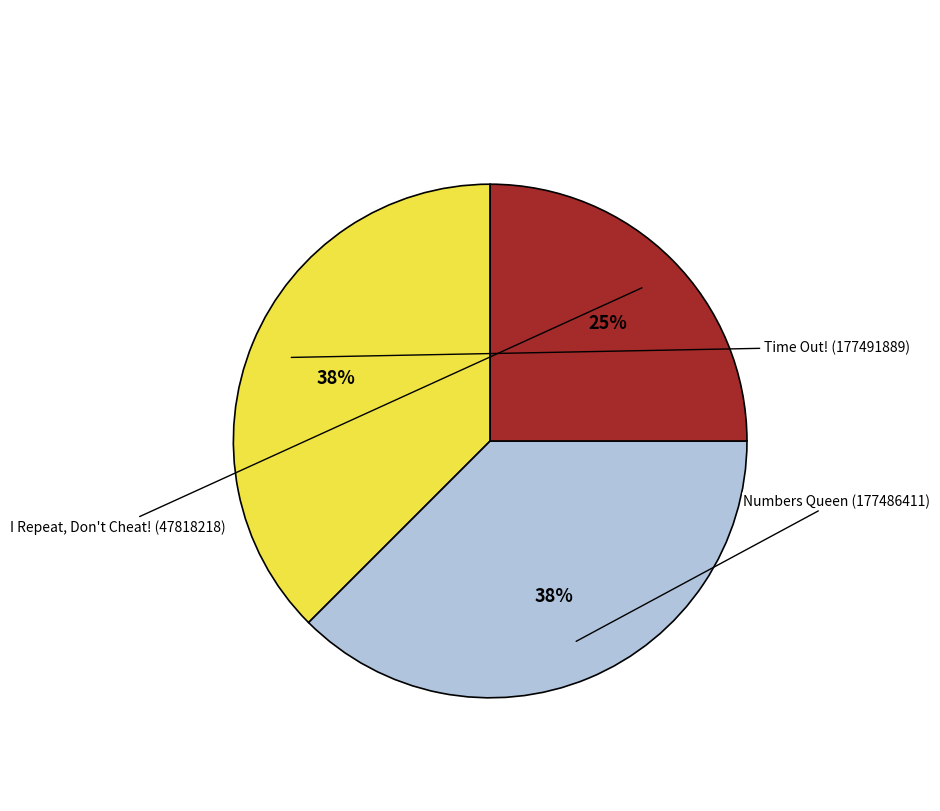

To the nearest percent, what is the average slice percentage?

33%